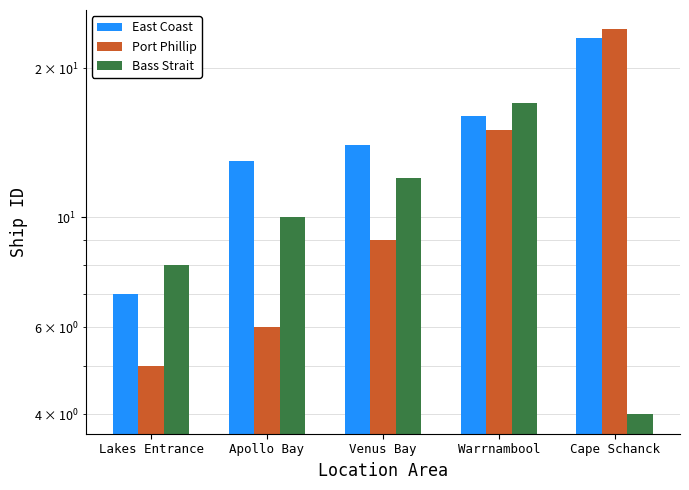

How many bars are there in total?

15